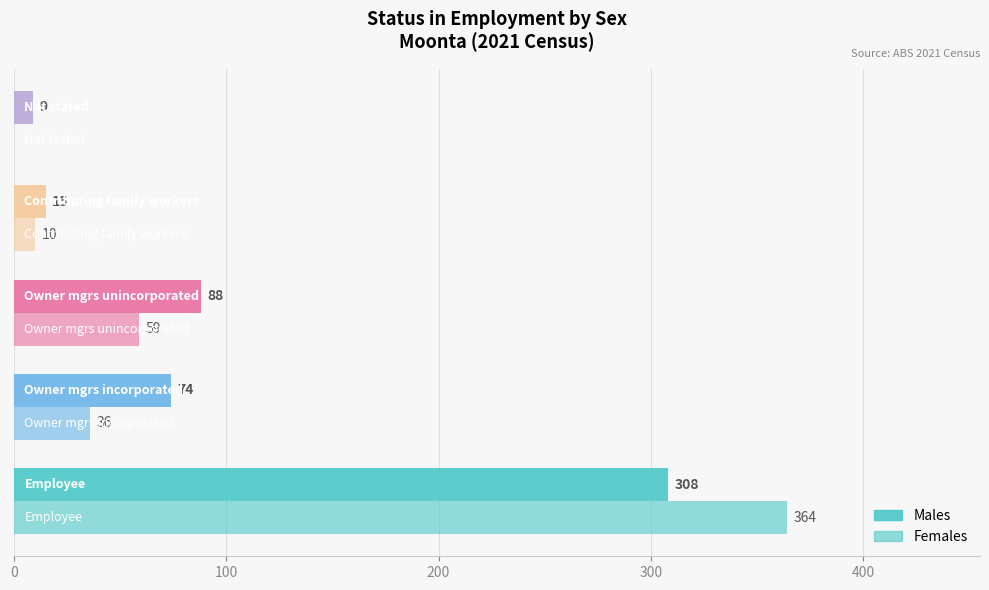

Rank the series by their maximum value, from highest to lowest.

Females, Males